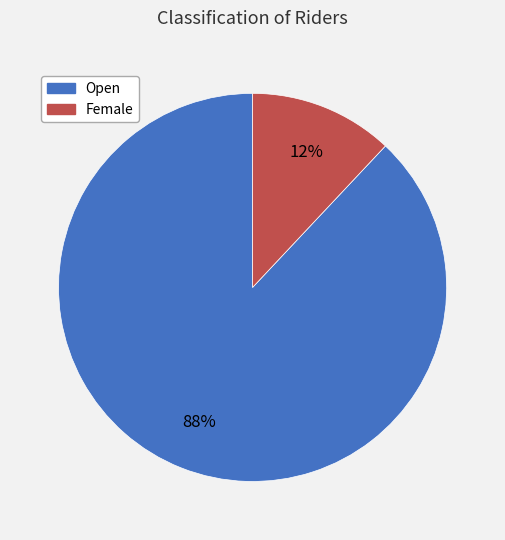

Is it true that Open is 95% of the pie?

False